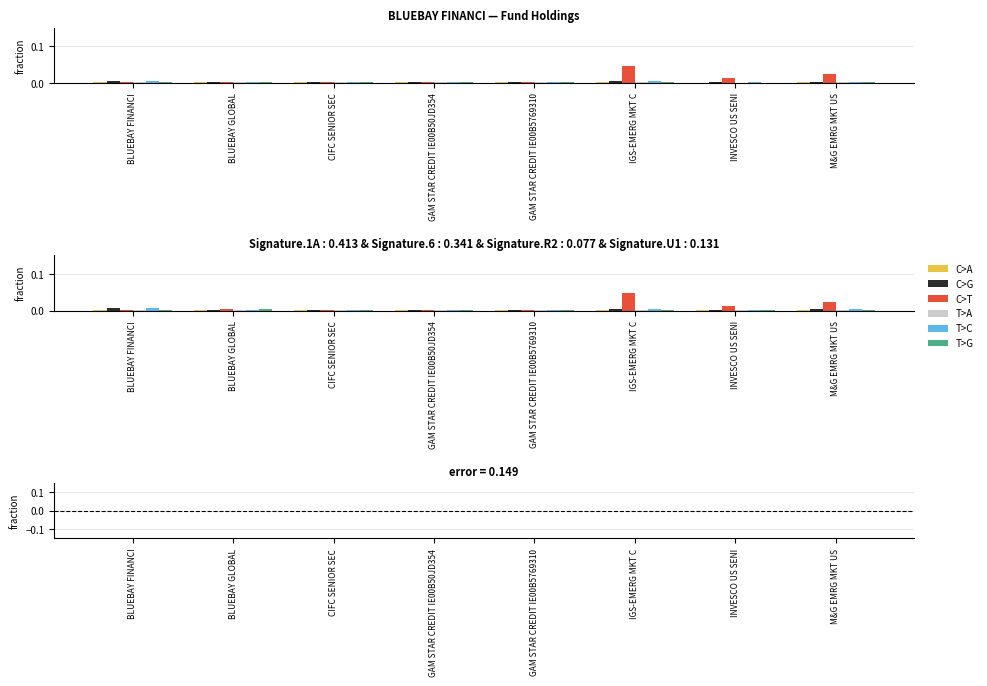

How many T>G values are between 0 and 1?

8